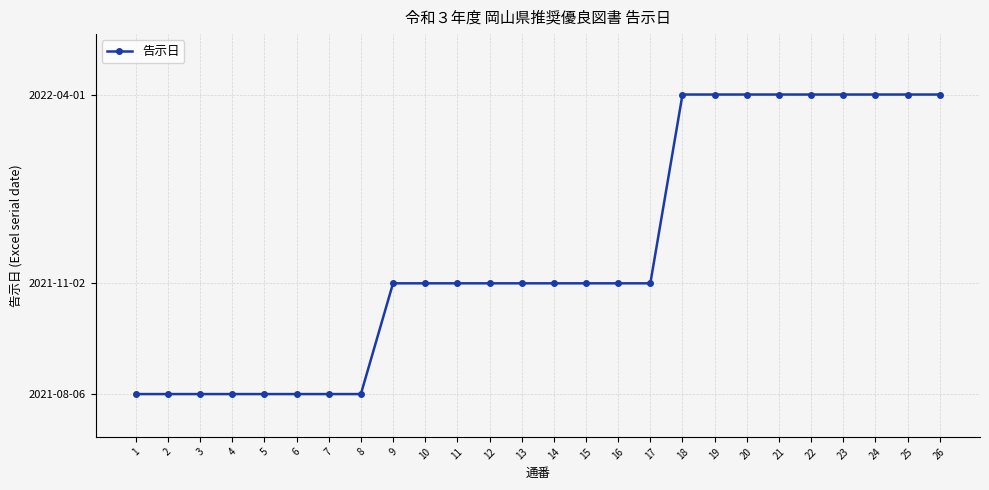

Does the chart display data point markers on the line(s)?

Yes